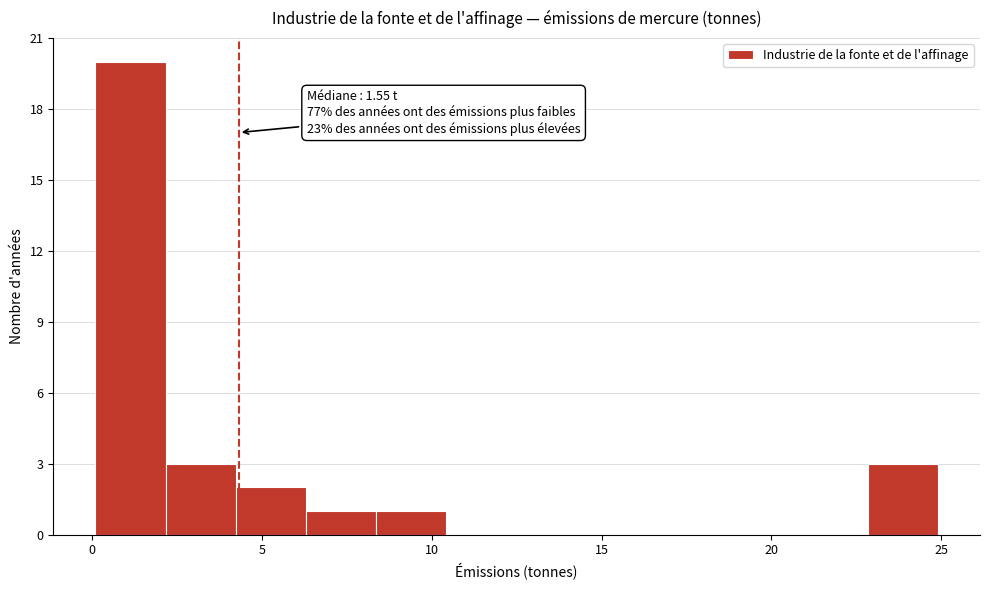

Which range on the x-axis has the tallest bar?

0.0 to 2.0